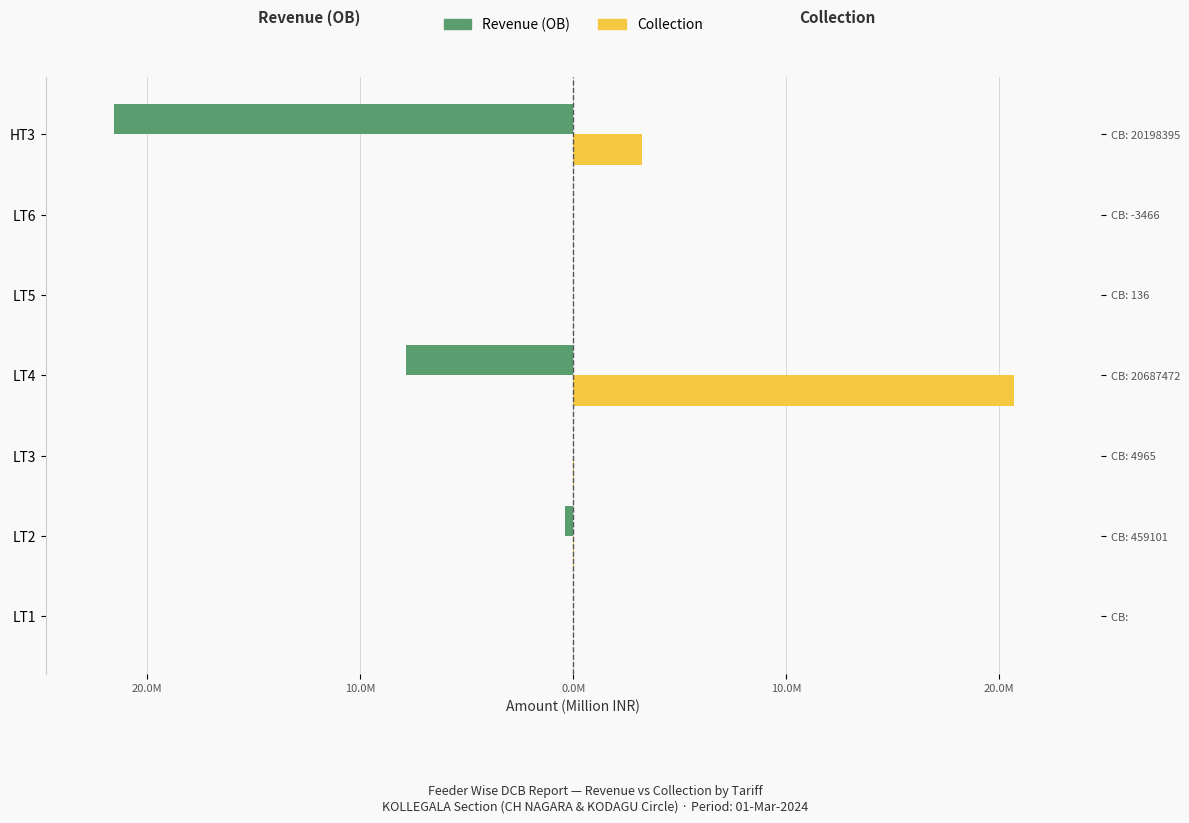

Does the chart contain any negative values?

Yes